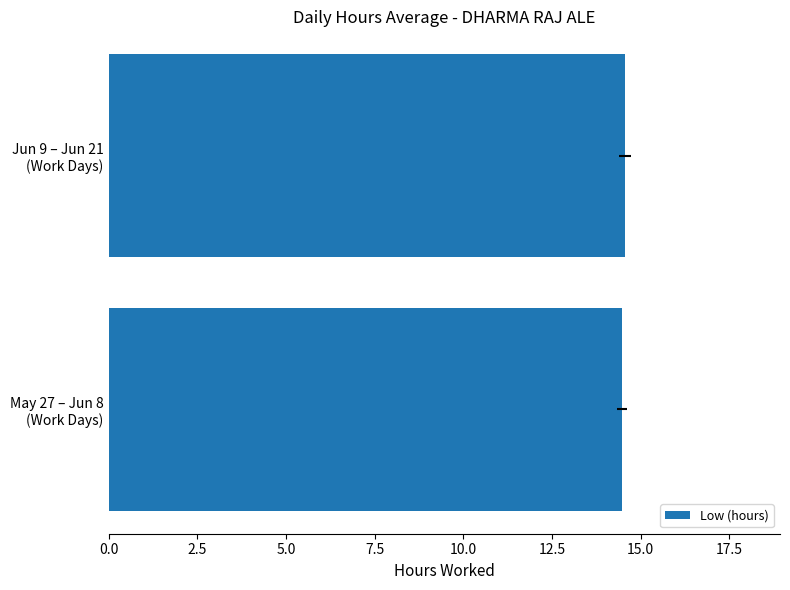

What is the value of the 1st bar from the left?

14.5